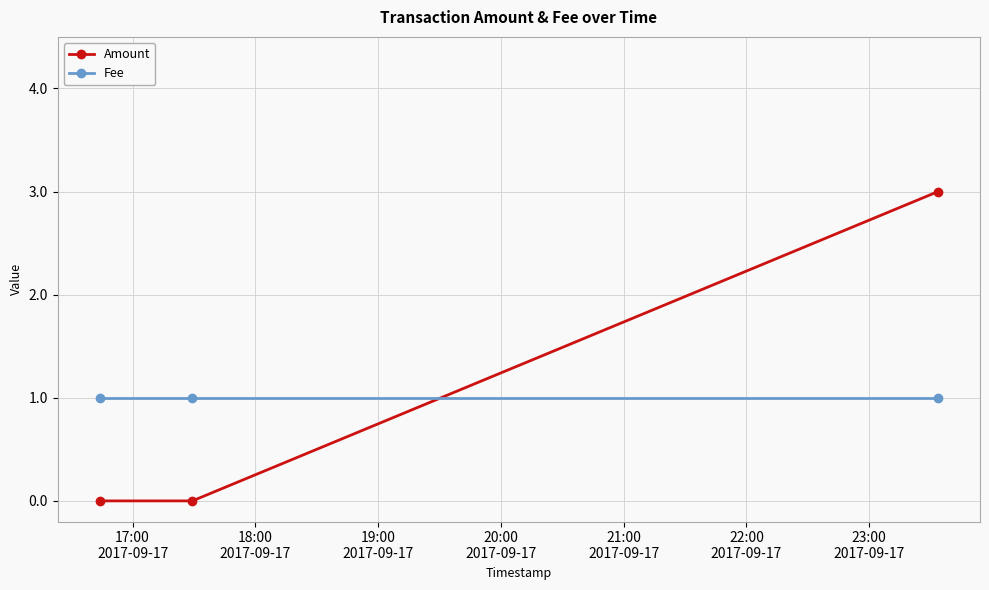

List the series in order of their peak value, lowest first.

Fee, Amount